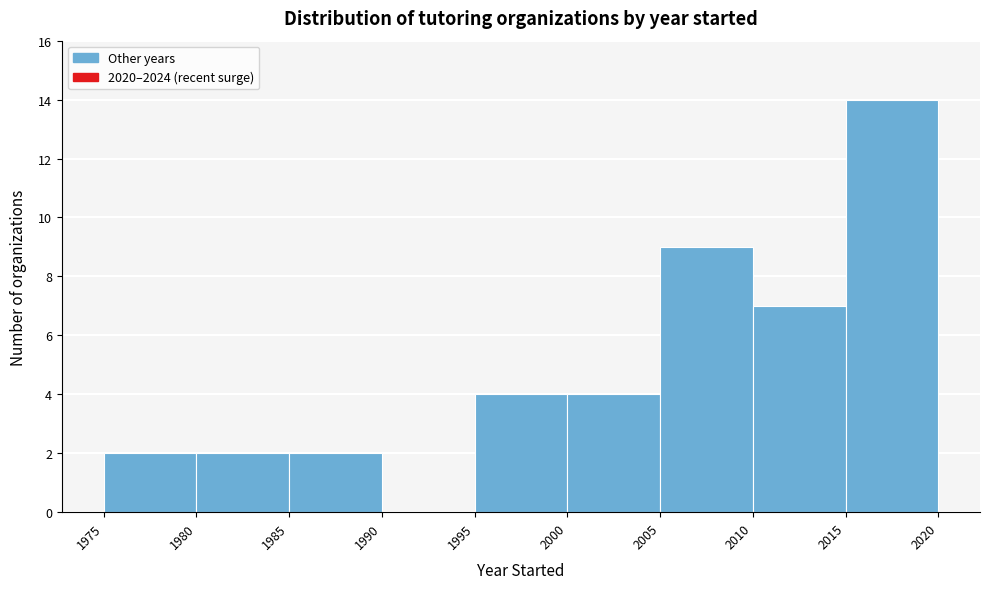

What is the height of the bar covering 1995 to 2000 on the x-axis? The values are not printed on the chart, so give them approximately, as read against the axis.

4